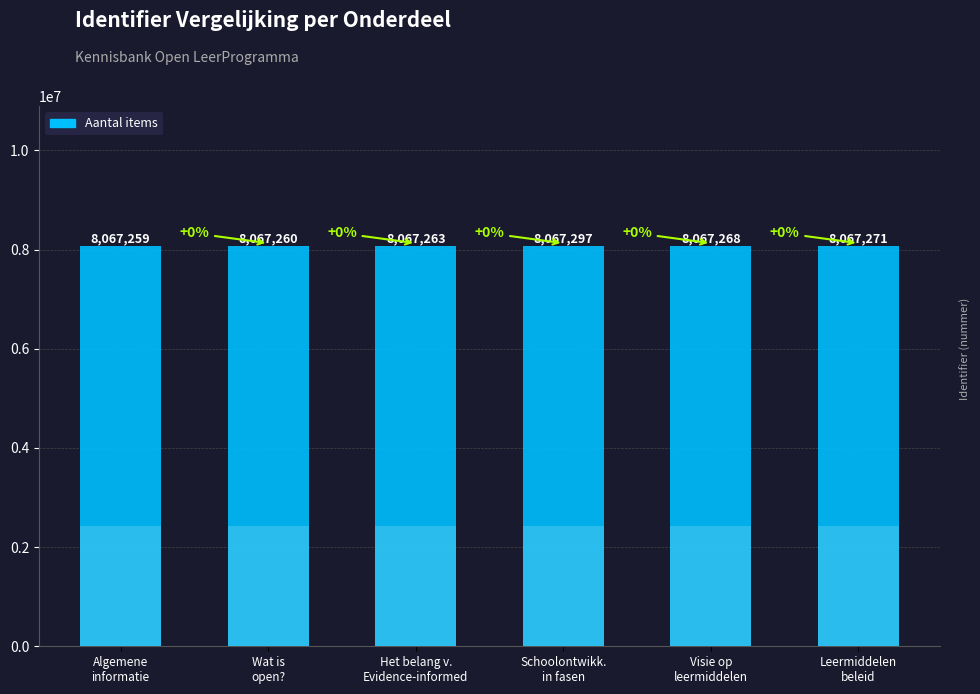

At which label does the data first exceed 8067268?

Schoolontwikk.
in fasen